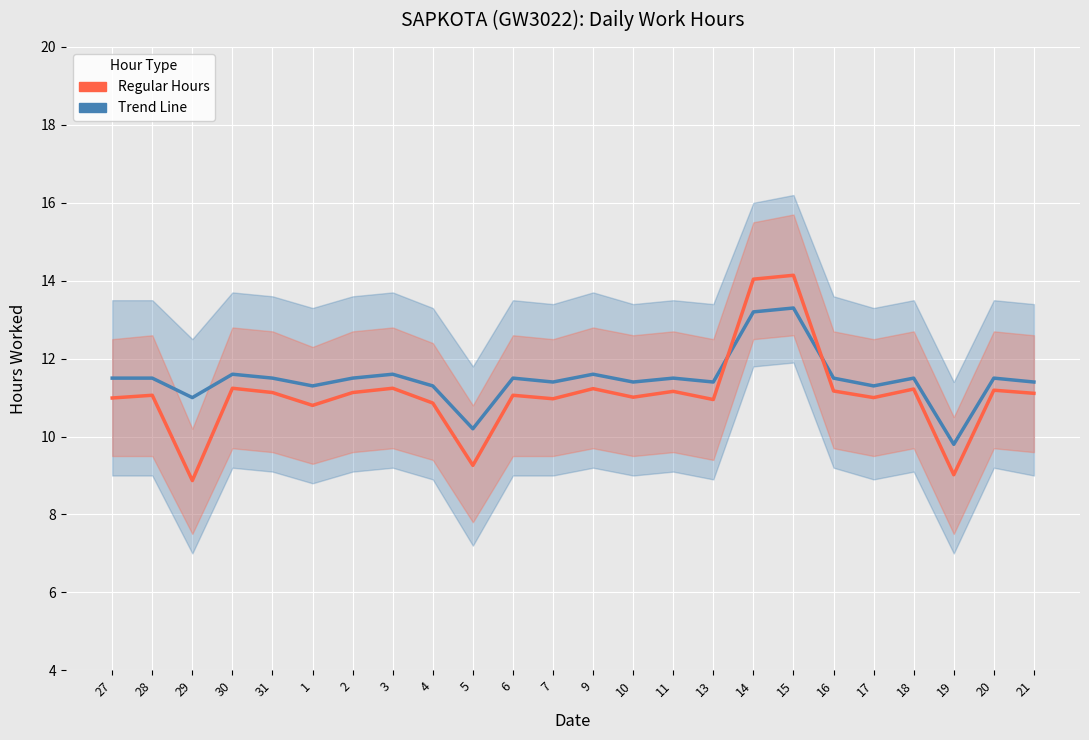

What is the total value across all series at 13?

22.4